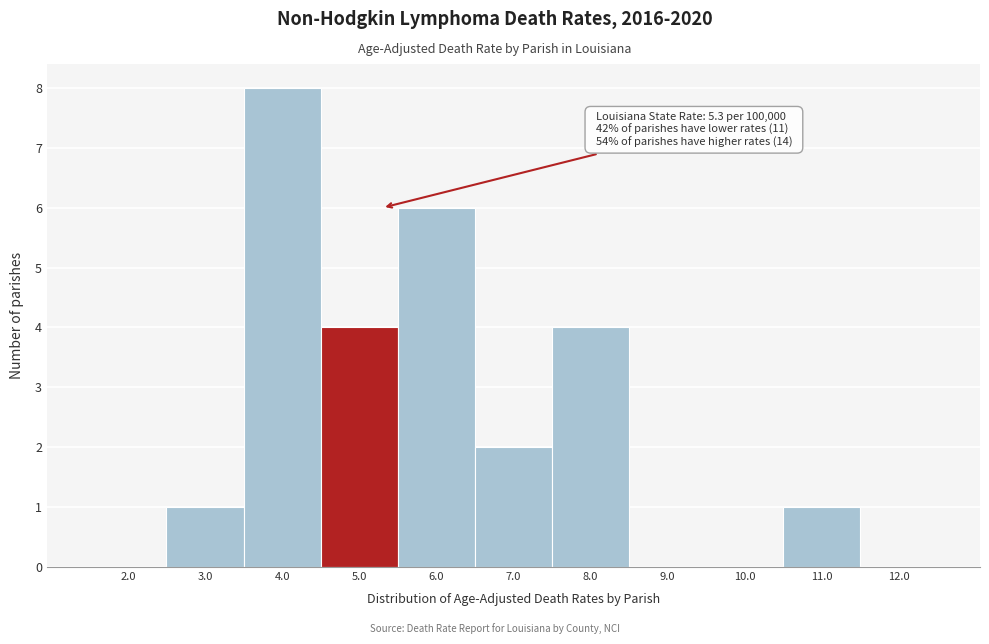

Reading right to left, list all the values displayed in this chart.

12.0=0	11.0=1	10.0=0	9.0=0	8.0=4	7.0=2	6.0=6	5.0=4	4.0=8	3.0=1	2.0=0